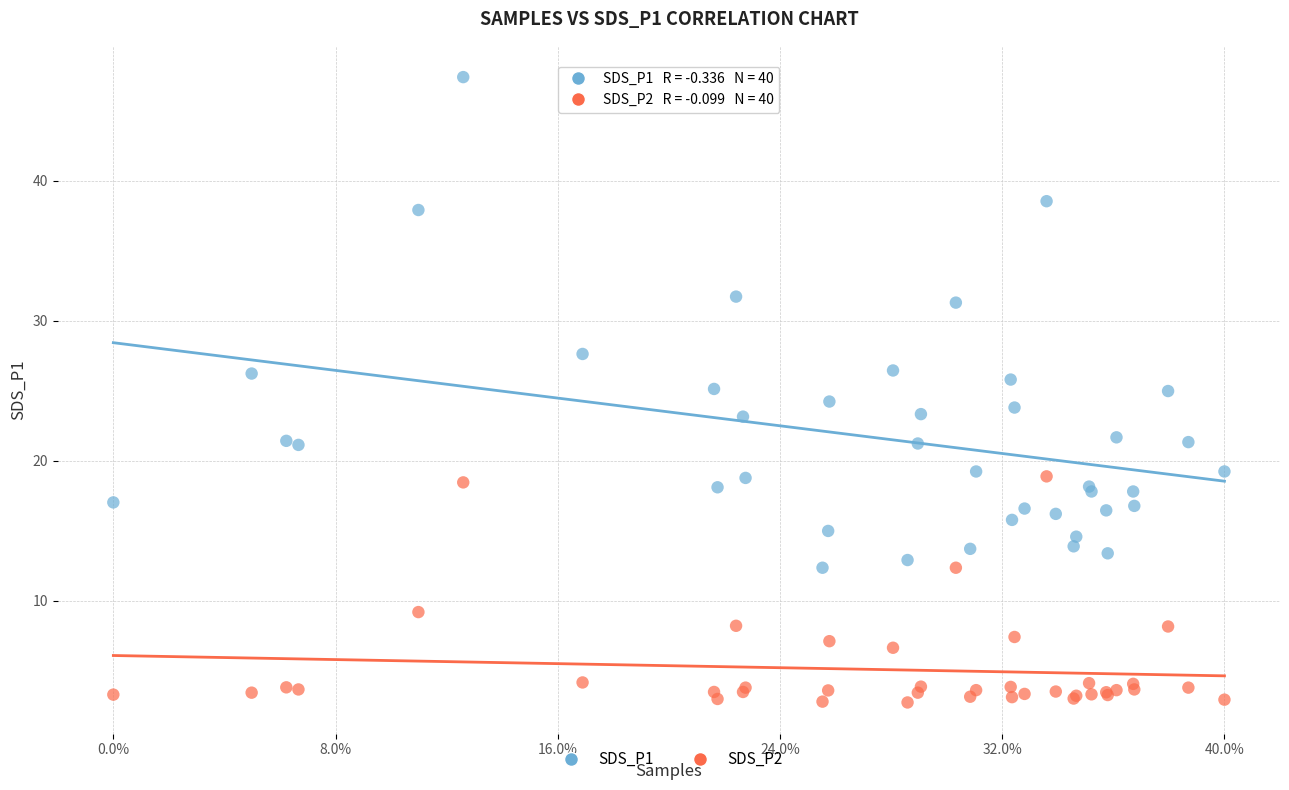

Which series has the widest spread of Y values?

SDS_P1